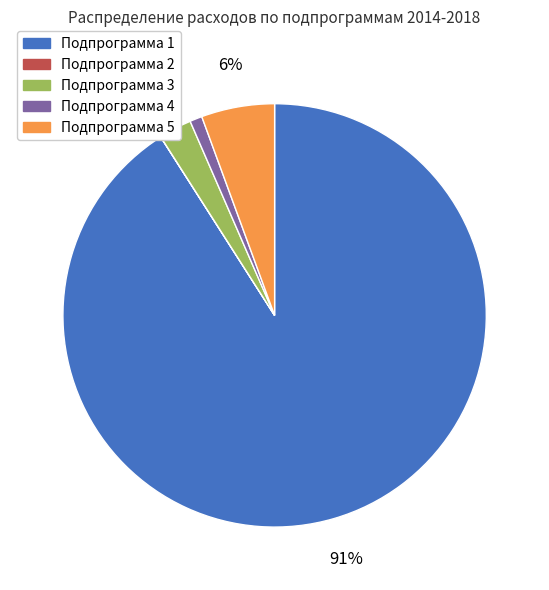

Is there a majority slice in this chart?

Yes